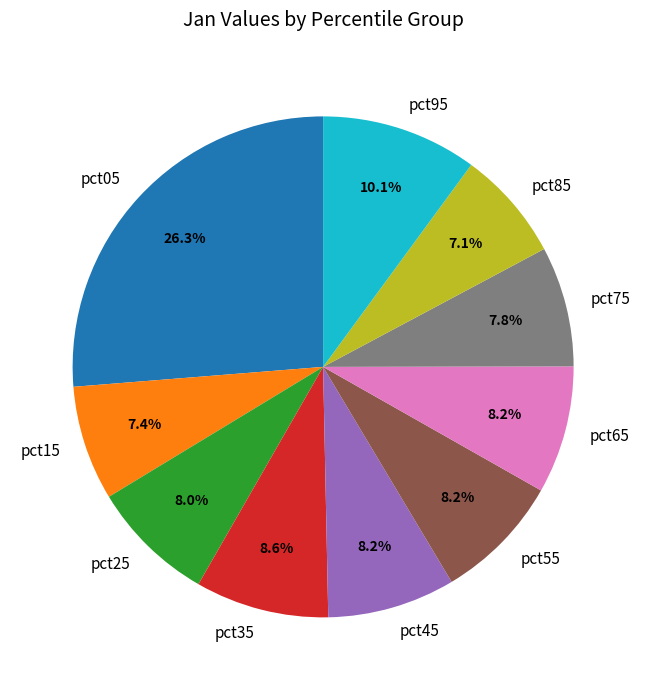

What percentage is the pct15 slice, to the nearest percent?

7%